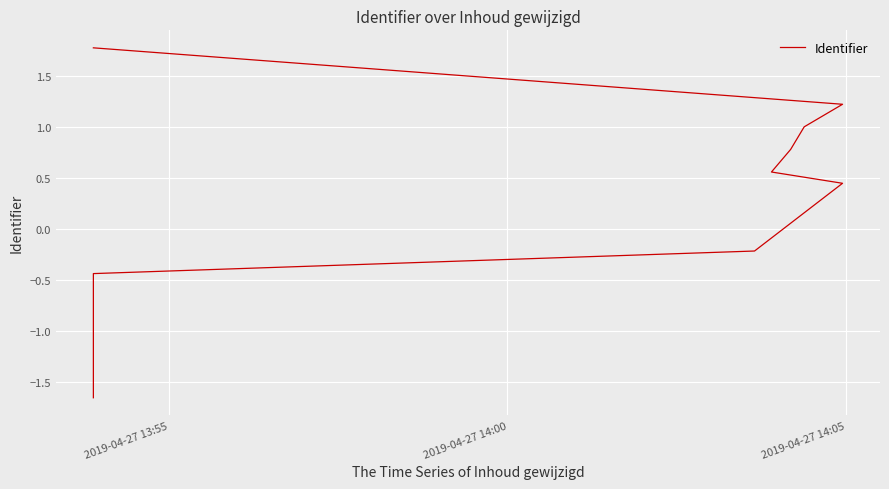

How many series are shown in this chart?

1